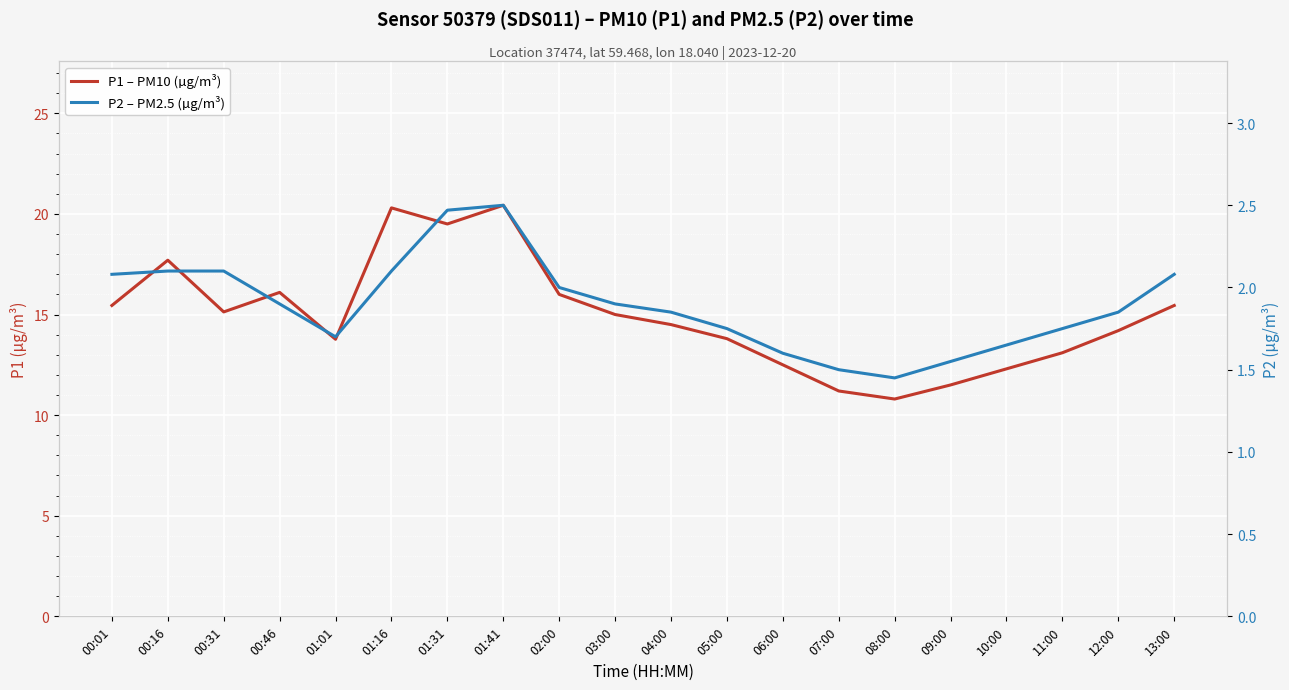

True or false: P1 – PM10 (µg/m³) and P2 – PM2.5 (µg/m³) intersect in this chart.

False